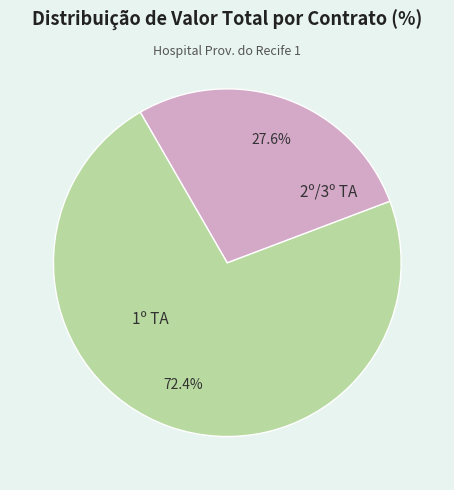

How many slices are in this pie chart?

2